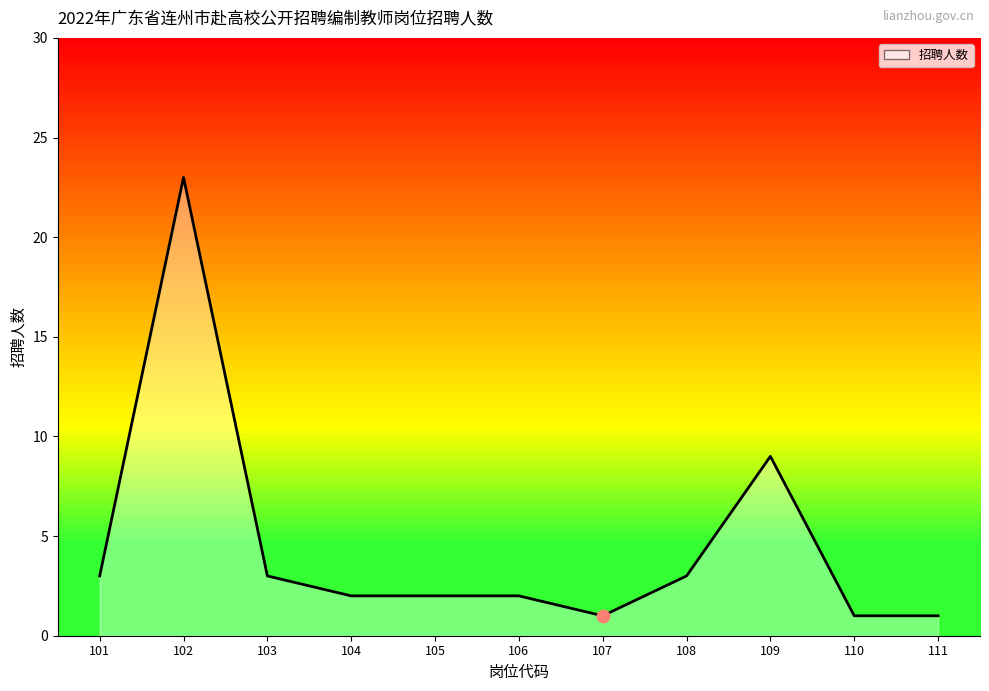

Approximately how many times larger is the value at 101 compared to 106?

1.5